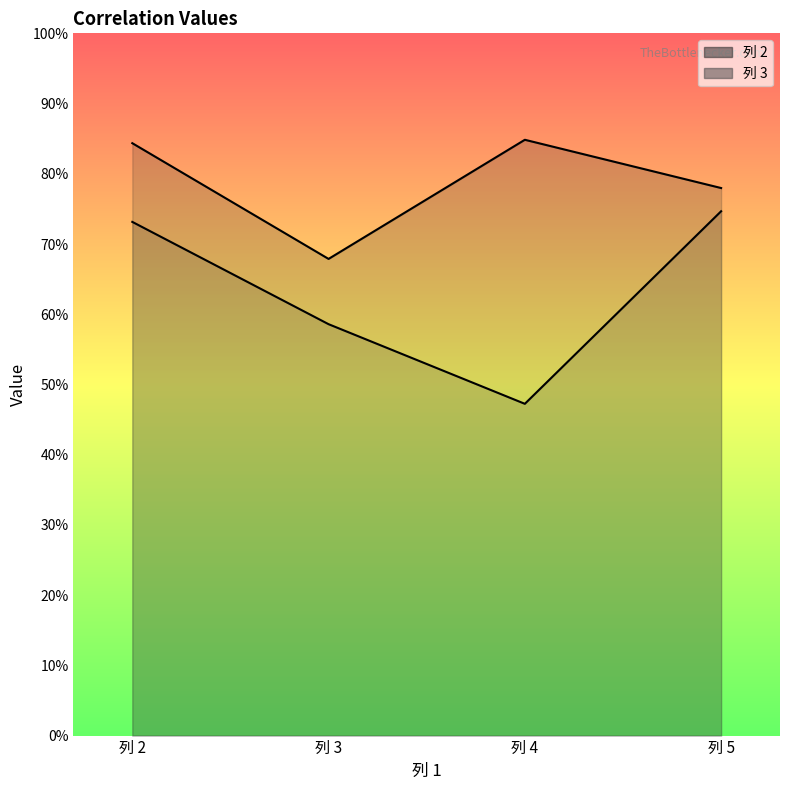

Is it true that 列 3 equals 0.7 at 列 5?

True